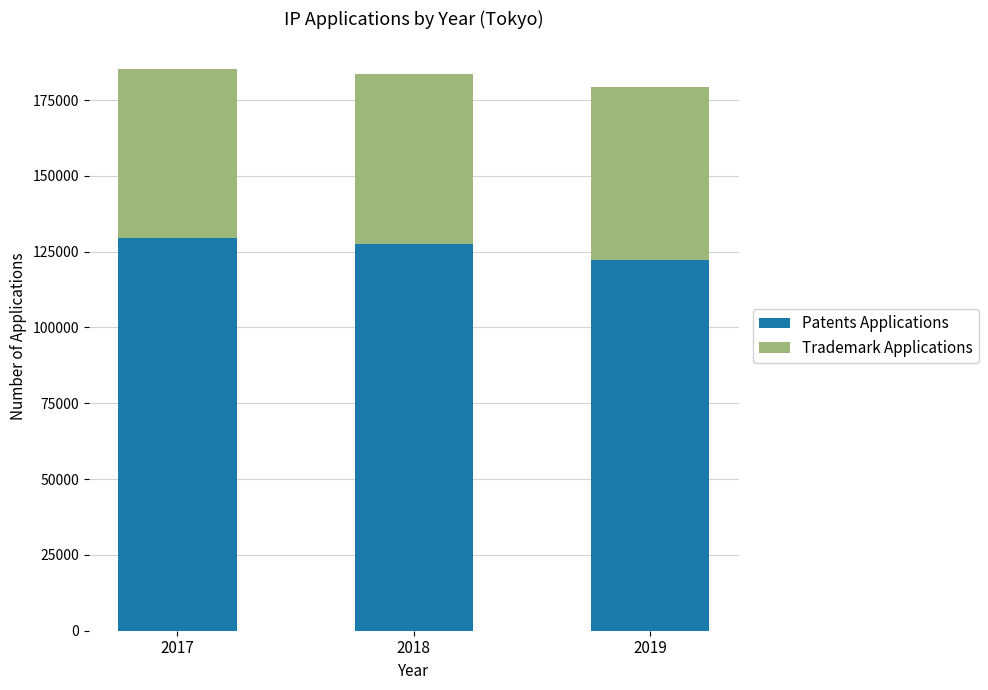

What is the average value of the Patents Applications series?

126494